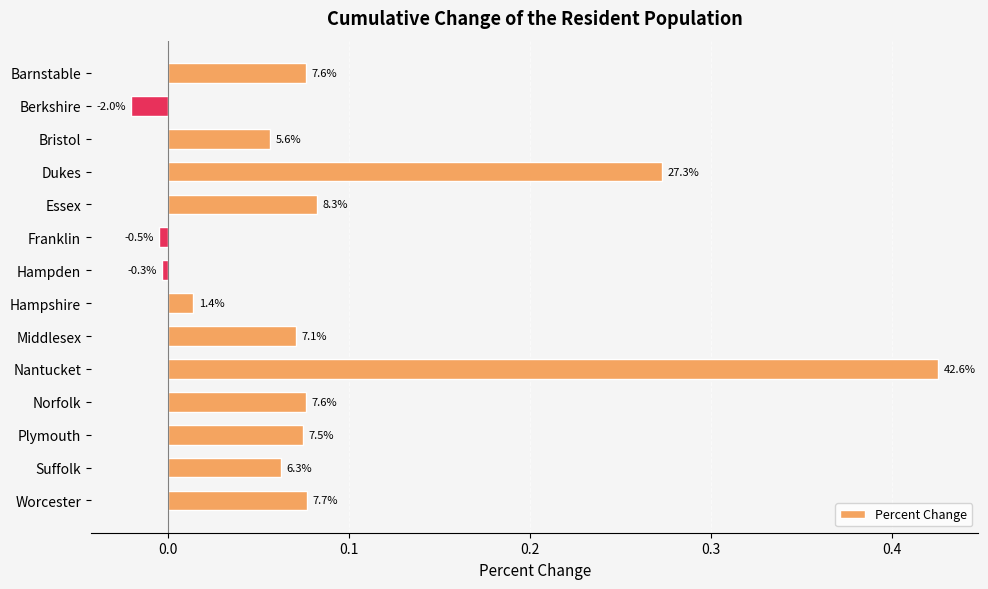

What is the greatest value displayed?

0.4